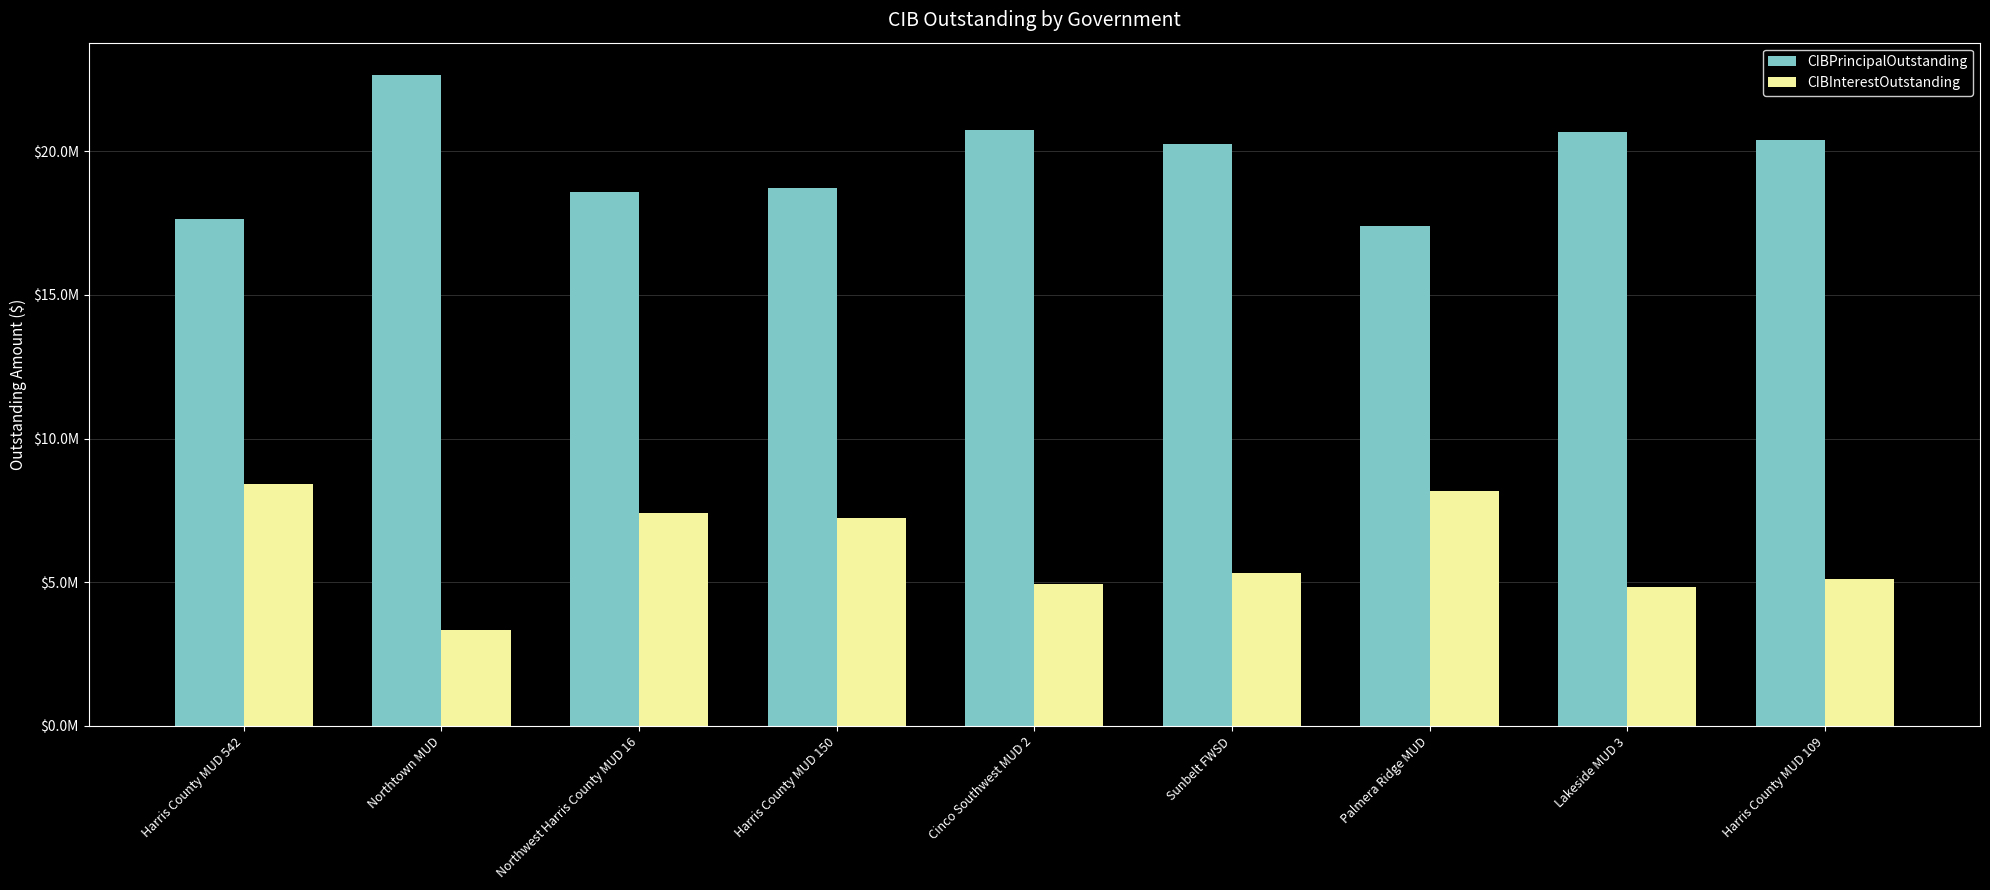

Is it true that CIBPrincipalOutstanding equals 12275333.4 at Harris County MUD 542?

False